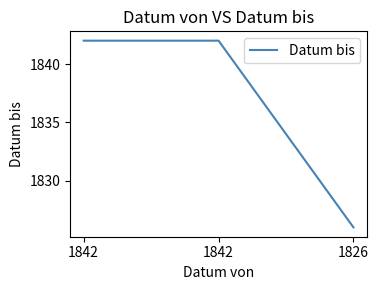

Count the number of data series in this chart.

1